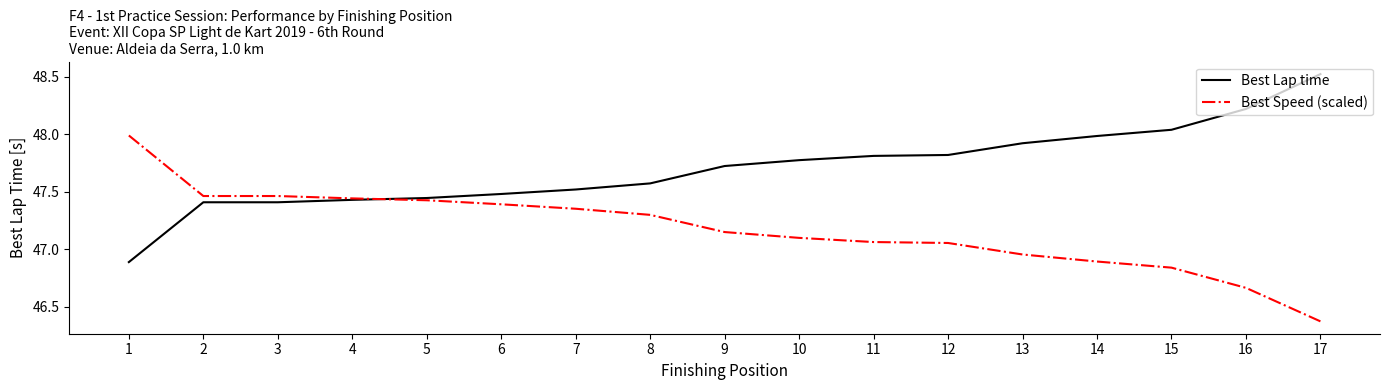

How many values in the Best Speed (scaled) series are below 47?

5